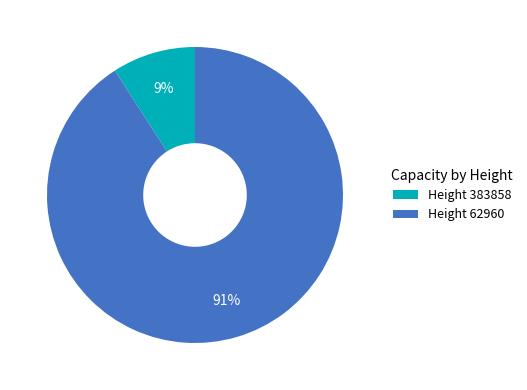

How many slices are in this pie chart?

2